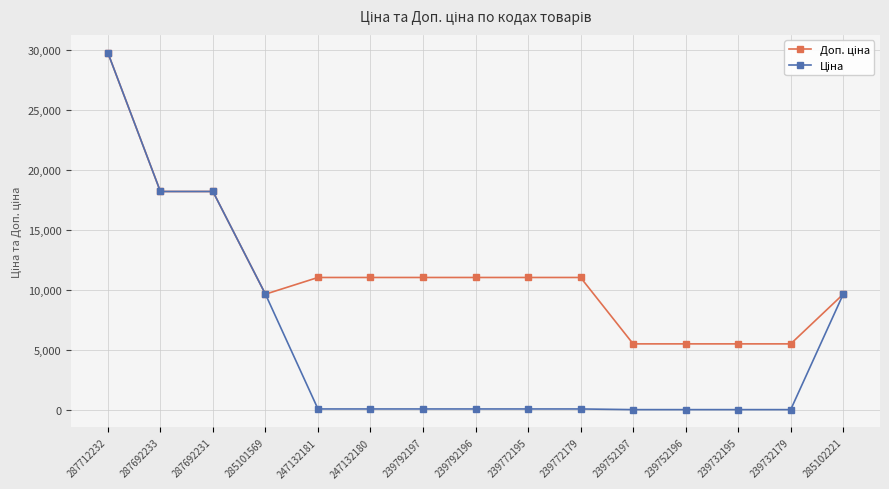

At which category is the sum across all series the highest?

287712232